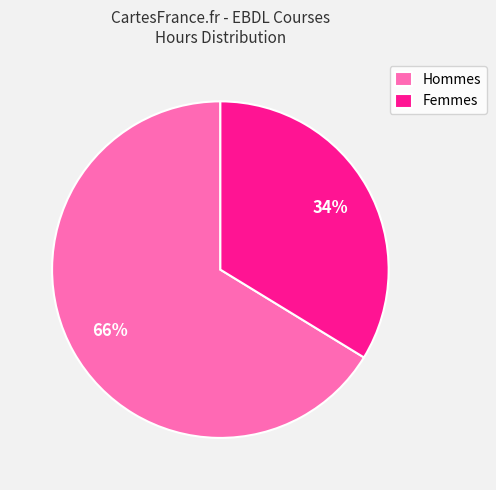

What is the smallest slice in the pie chart?

Femmes